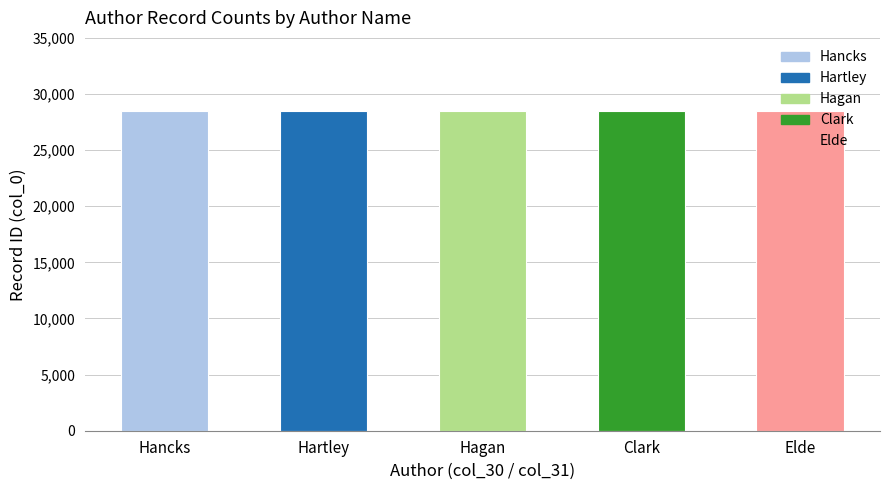

Does the chart contain stacked bars?

No